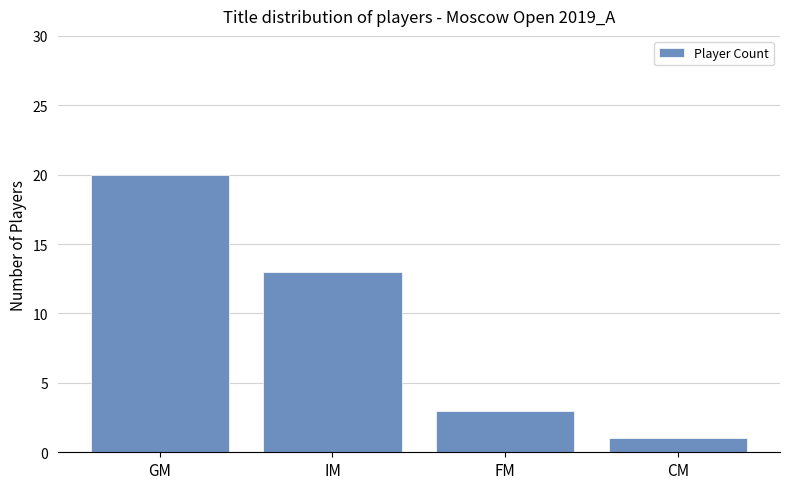

How many data points does each series have?

4